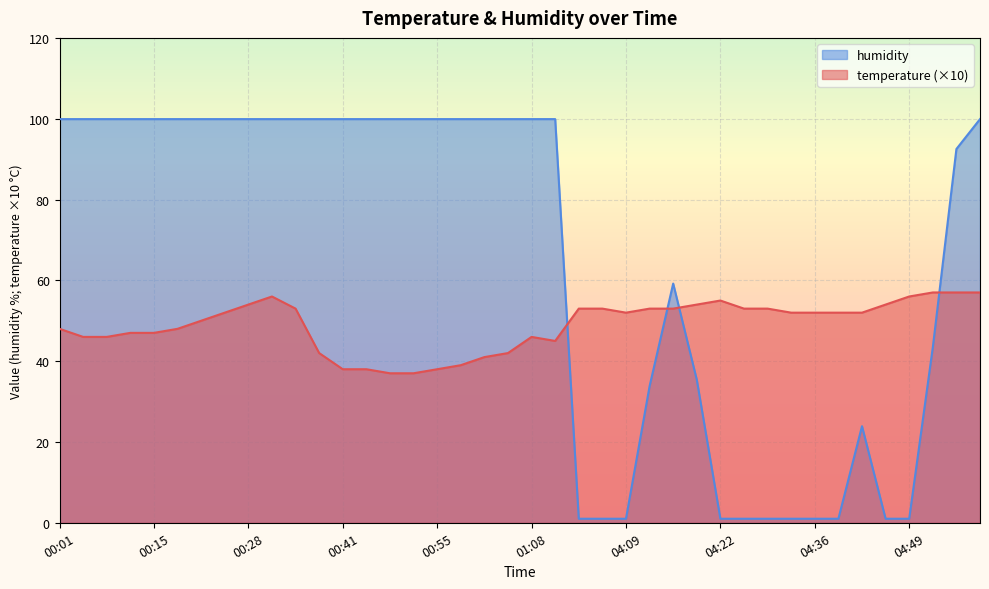

Reading right to left, list all the values displayed in this chart.

temperature: 57.0	57.0	57.0	56.0	54.0	52.0	52.0	52.0	52.0	53.0	53.0	55.0	54.0	53.0	53.0	52.0	53.0	53.0	45.0	46.0	42.0	41.0	39.0	38.0	37.0	37.0	38.0	38.0	42.0	53.0	56.0	54.0	52.0	50.0	48.0	47.0	47.0	46.0	46.0	48.0
humidity: 99.9	92.5	43.4	1.0	1.0	23.9	1.0	1.0	1.0	1.0	1.0	1.0	35.4	59.2	33.8	1.0	1.0	1.0	99.9	99.9	99.9	99.9	99.9	99.9	99.9	99.9	99.9	99.9	99.9	99.9	99.9	99.9	99.9	99.9	99.9	99.9	99.9	99.9	99.9	99.9